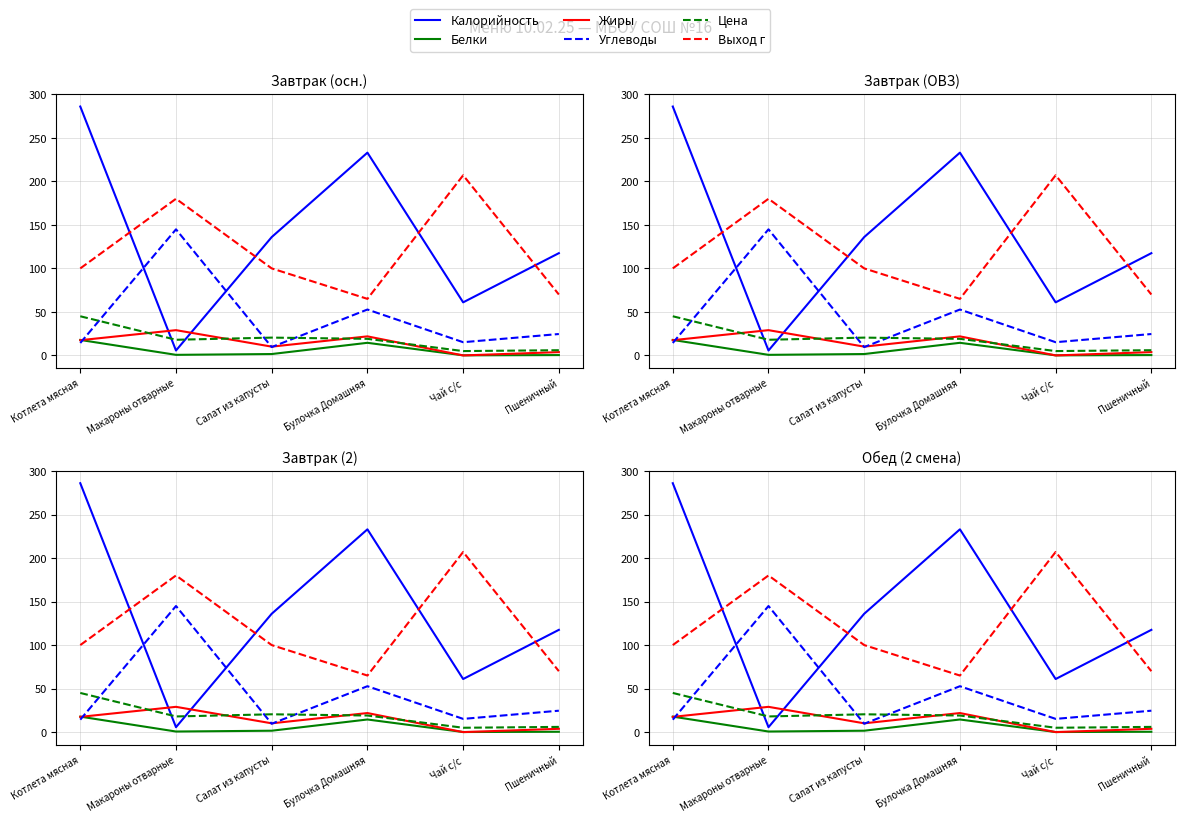

In Калорийность, how many points are lower than both neighbors (excluding endpoints)?

2